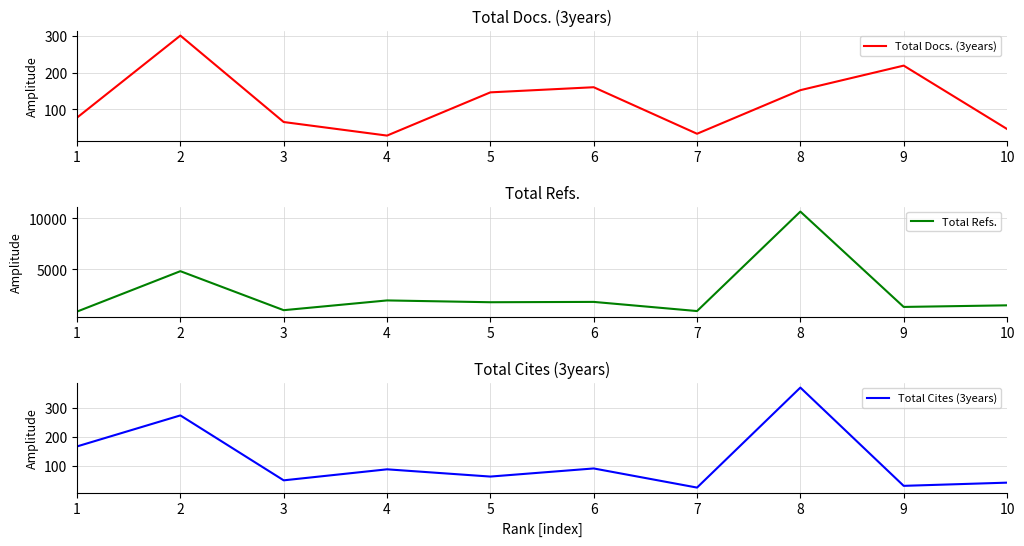

Where do Total Docs. (3years) and Total Cites (3years) first cross each other?

1 and 2